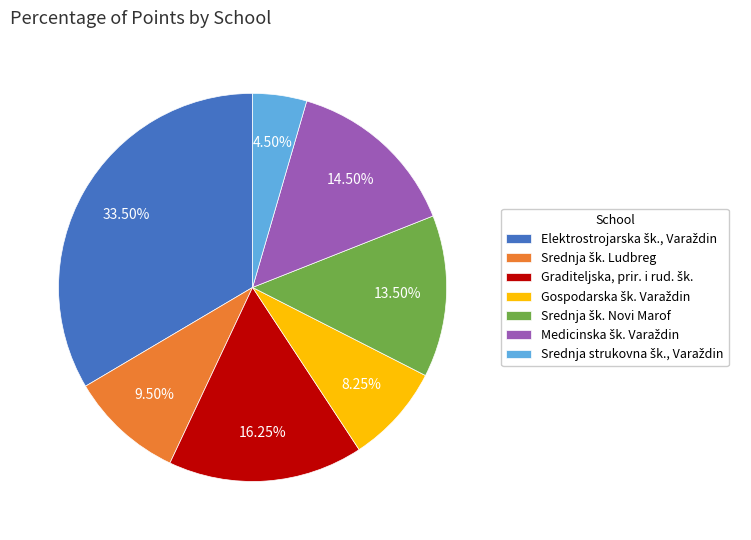

Count the number of slices in the pie.

7